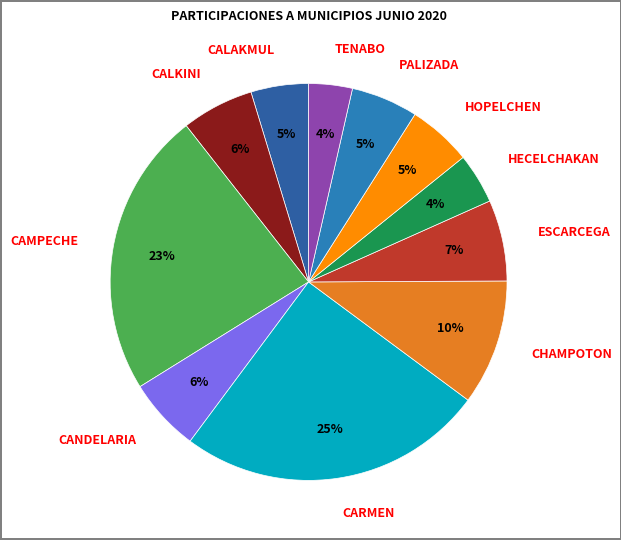

Count the number of slices in the pie.

11